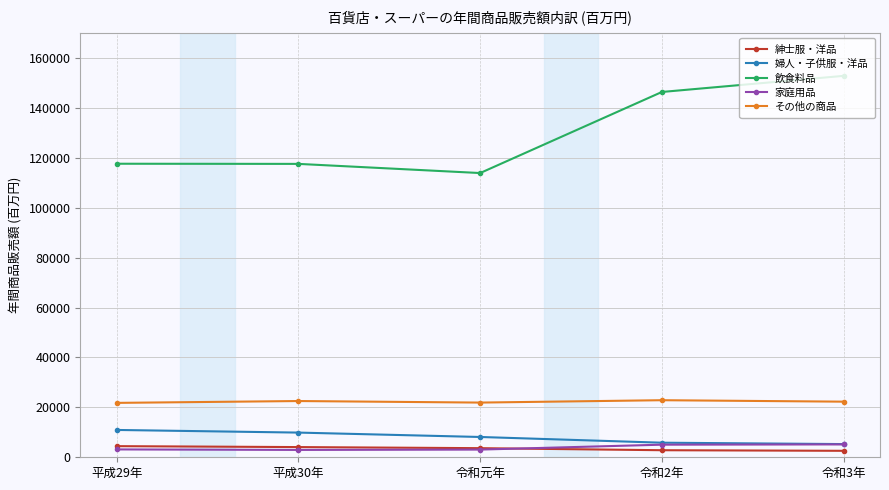

At which label is 婦人・子供服・洋品 closest to 8119?

令和元年